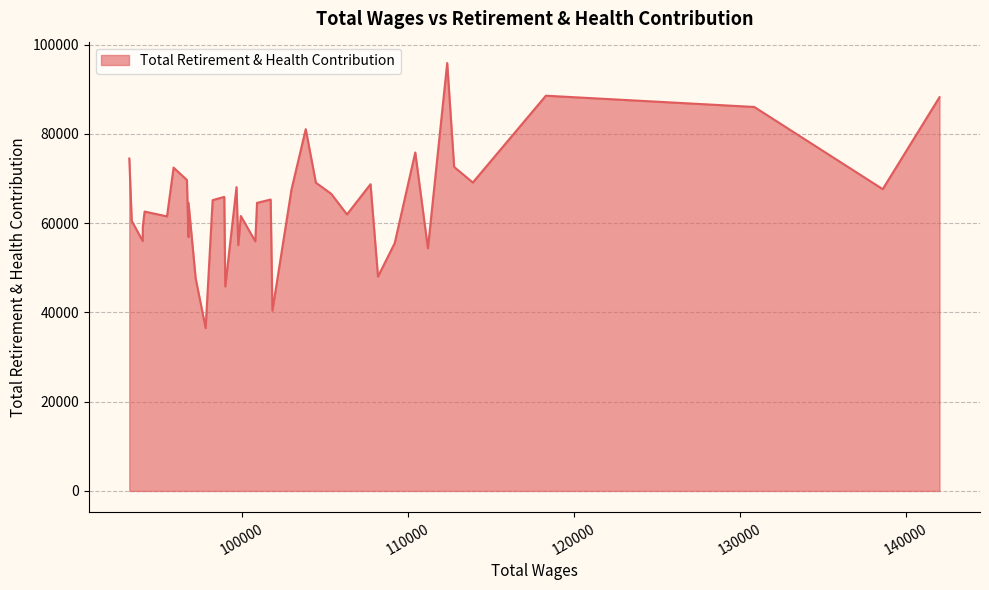

What is the greatest value displayed?

95886